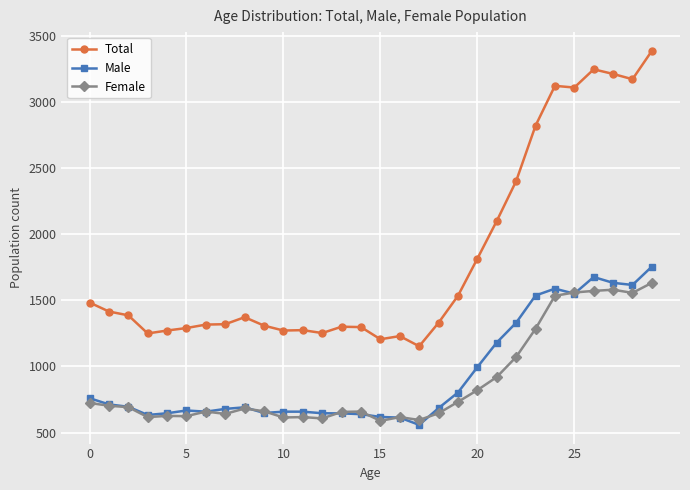

What is the maximum value for Female?

1633